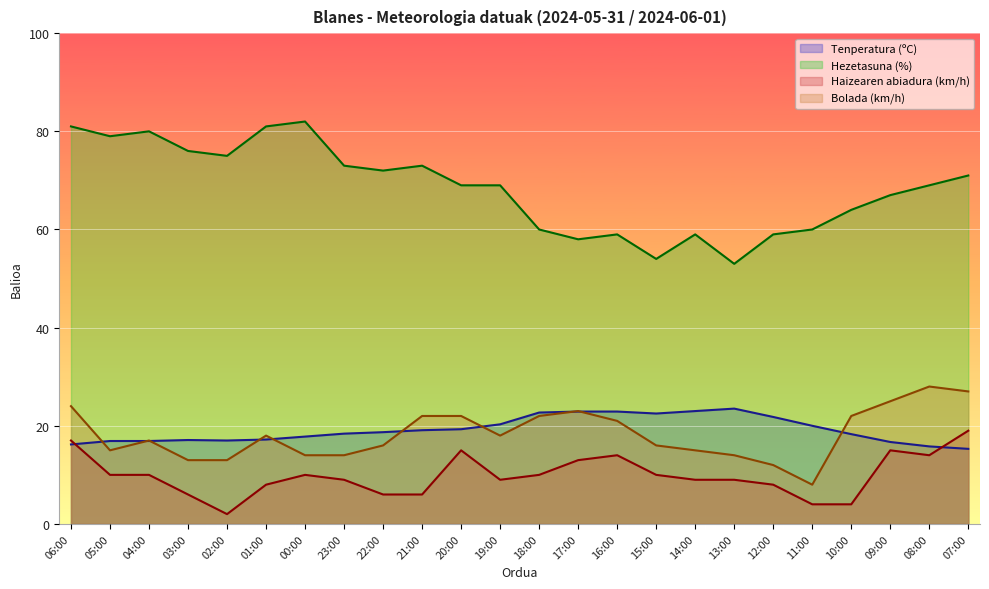

What is the sum of the Tenperatura (ºC) values at 08:00 and 01:00?

33.0